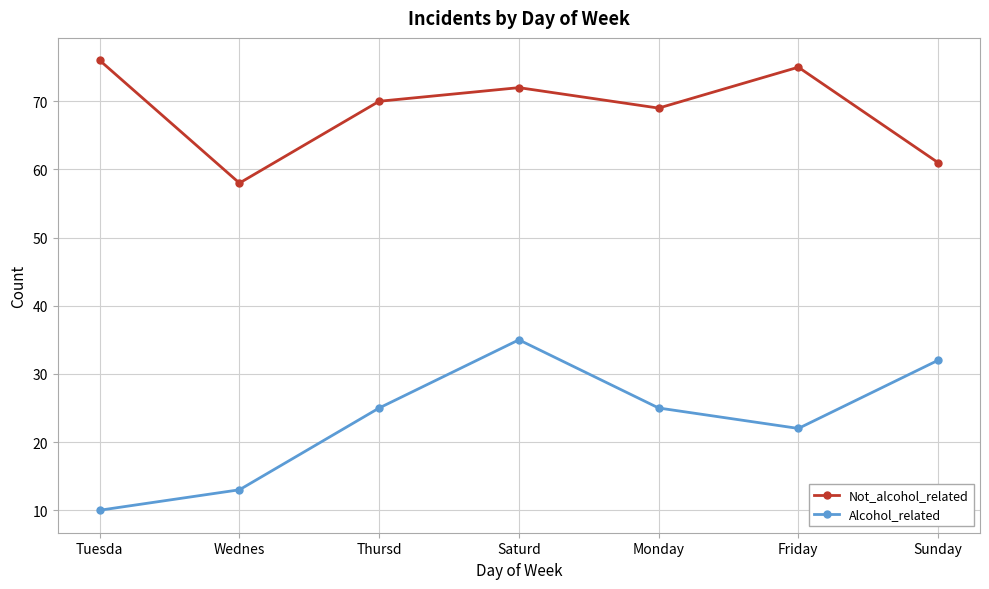

At how many categories does at least one series exceed 11?

7